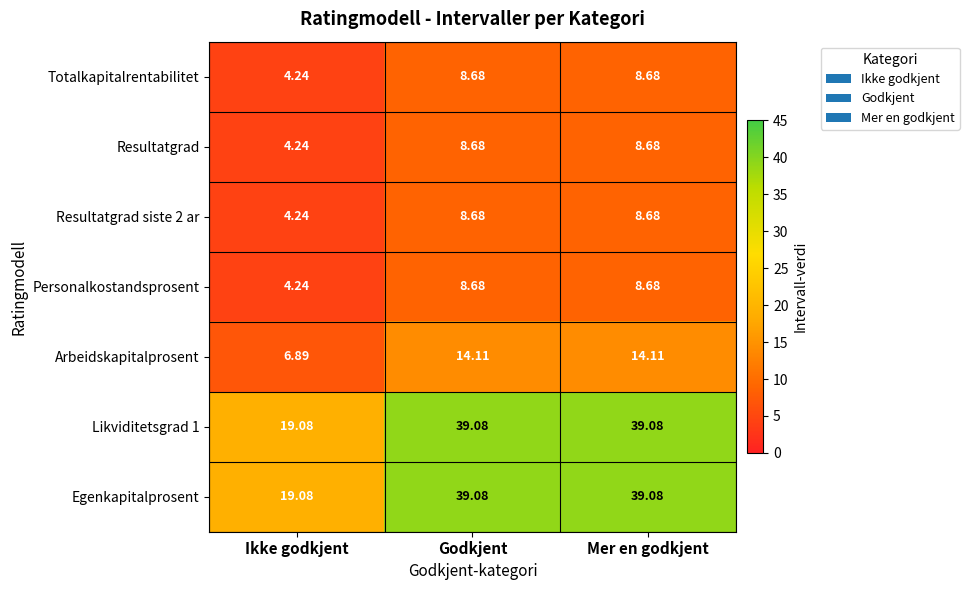

Is the value of Personalkostandsprosent at Ikke godkjent greater than the value of Resultatgrad at Mer en godkjent?

No